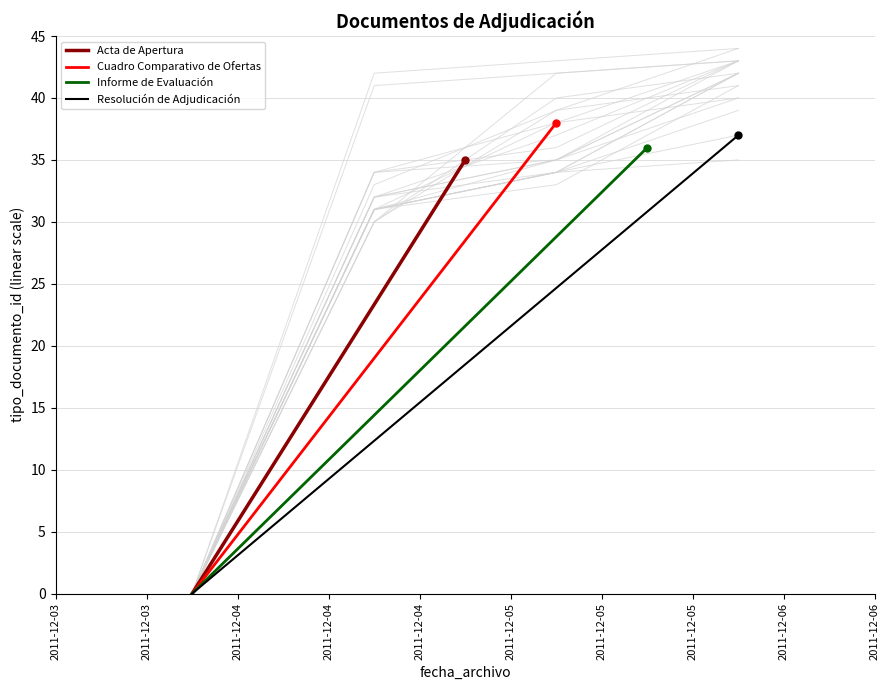

Which label corresponds to the smallest value in the chart?

2011-12-03